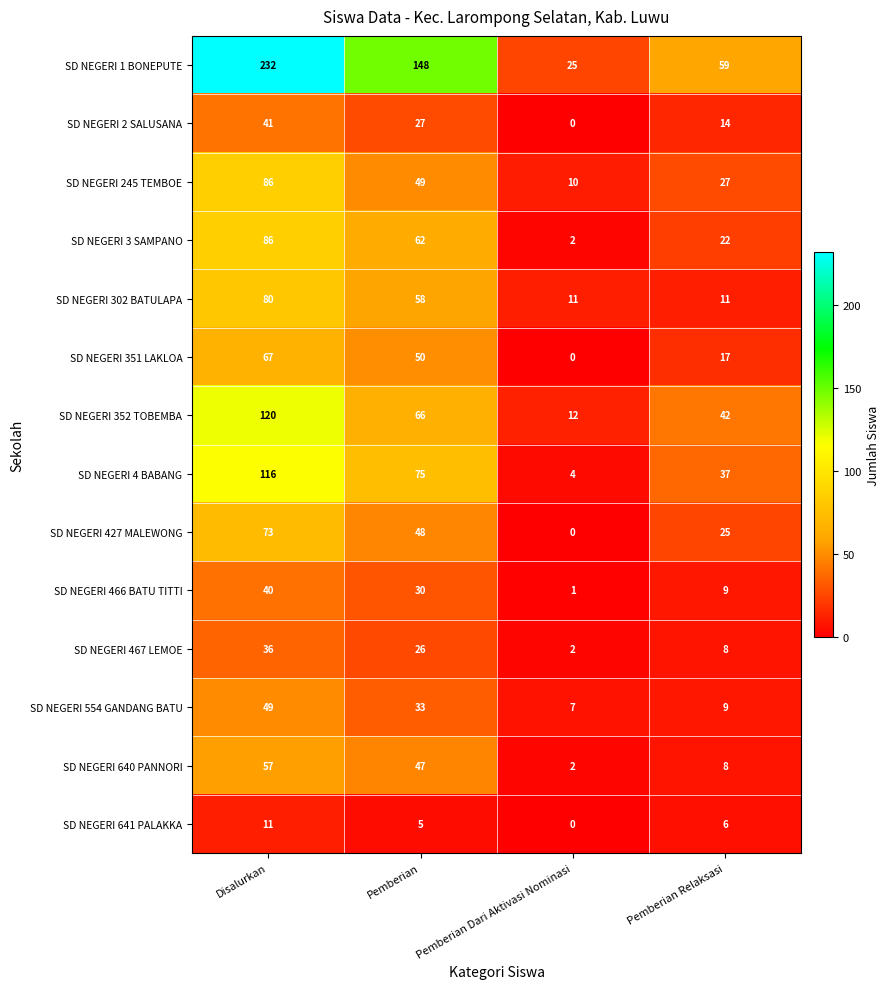

Where does the SD NEGERI 427 MALEWONG series first go above 48?

Disalurkan